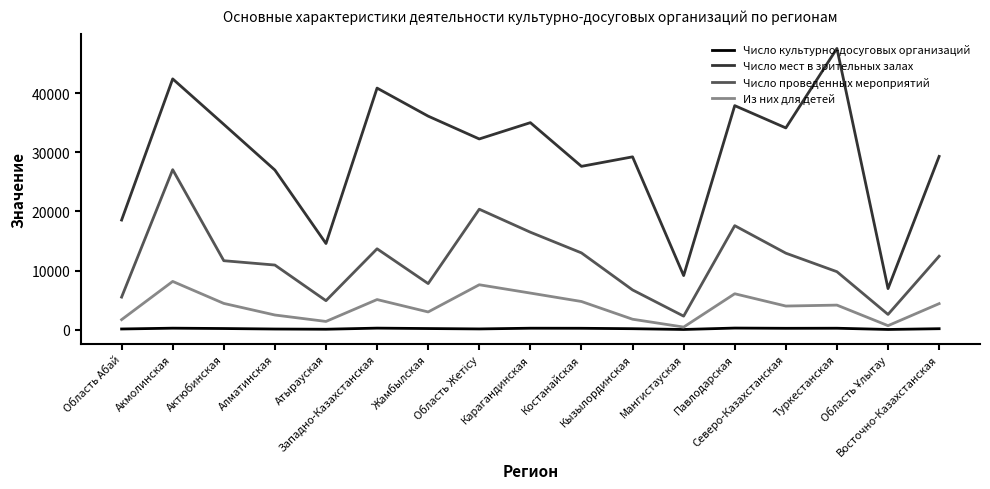

Rank the series by their maximum value, from lowest to highest.

Число культурно-досуговых организаций, Из них для детей, Число проведенных мероприятий, Число мест в зрительных залах